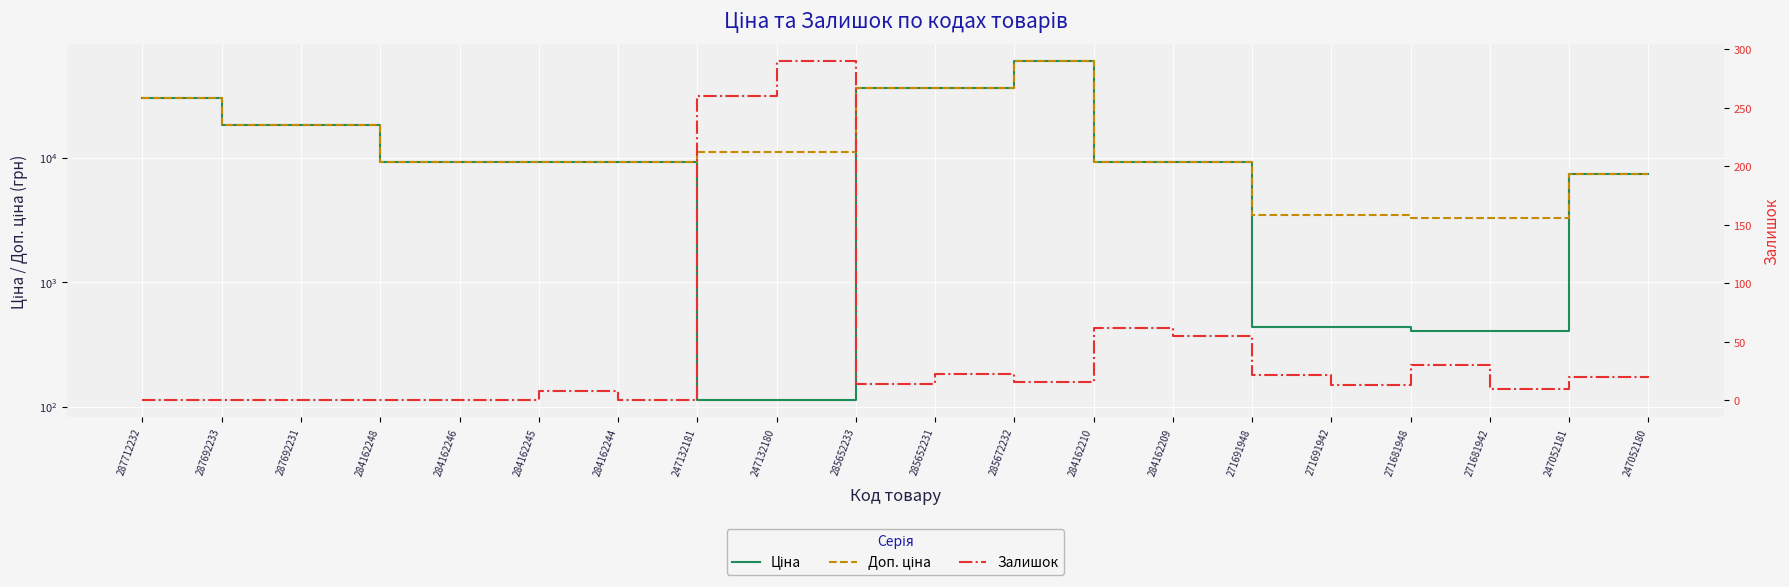

Where does the Ціна series first go above 9290?

287712232